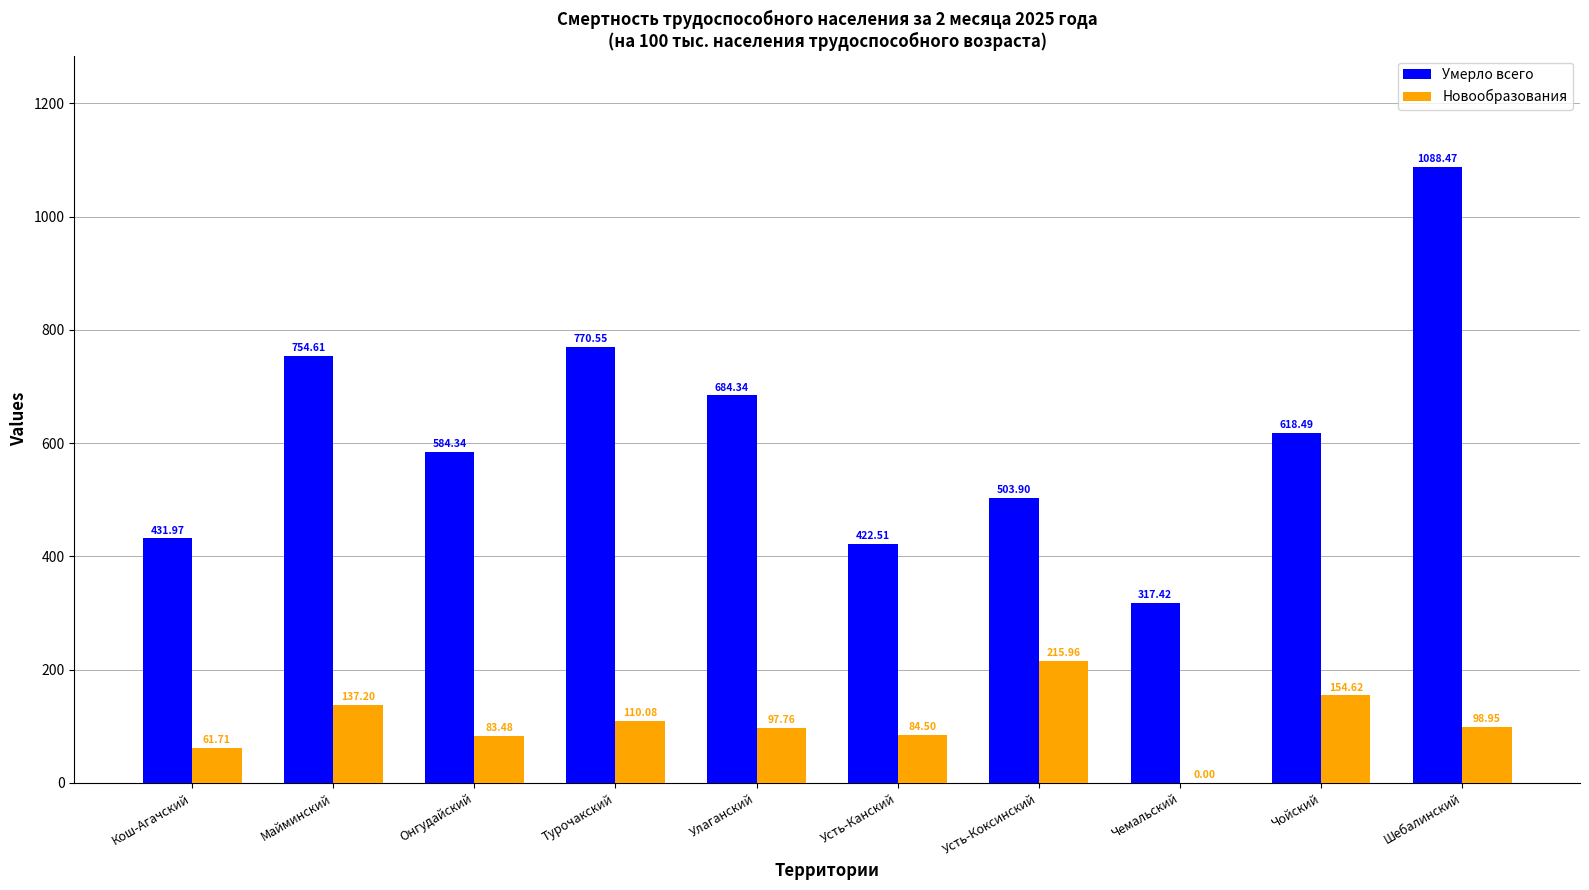

Does the chart contain stacked bars?

No